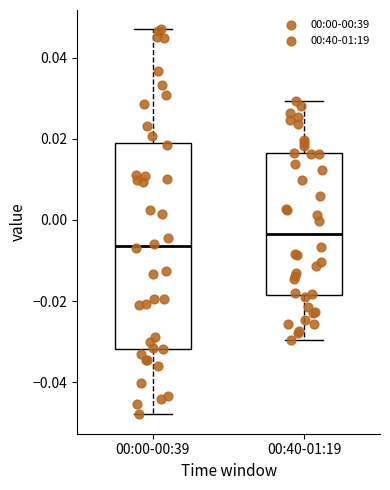

Which box has the lowest median line?

00:00-00:39